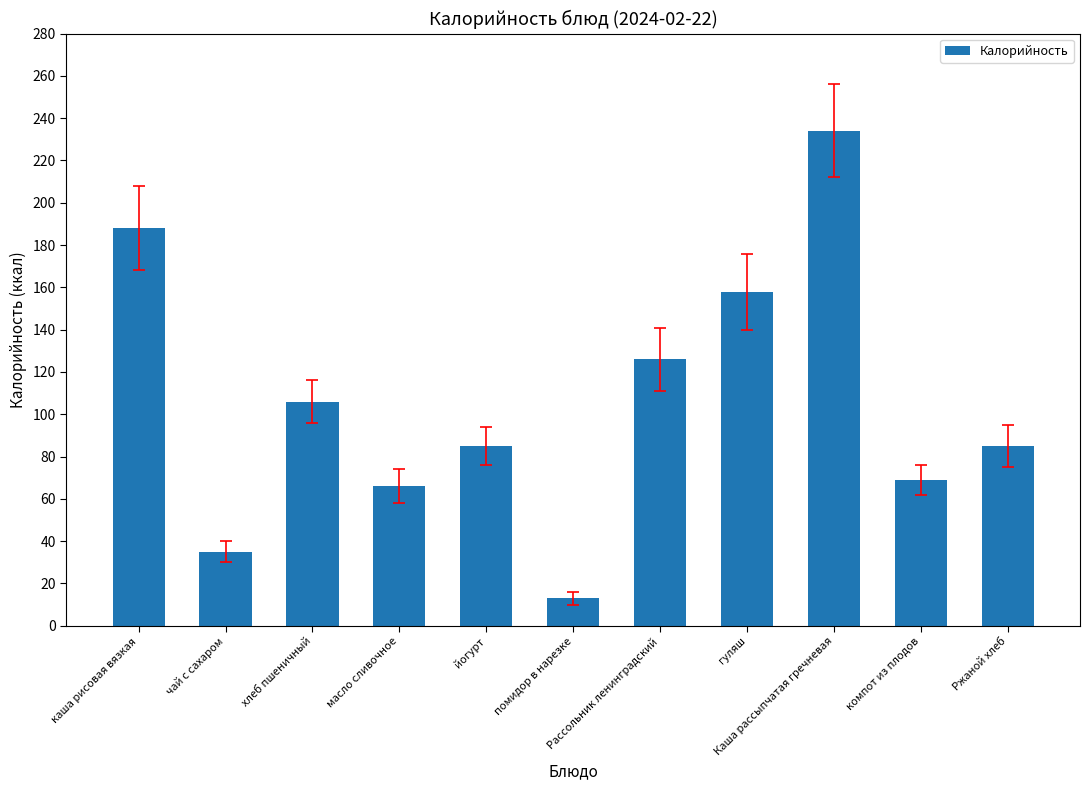

What is the smallest value displayed?

13